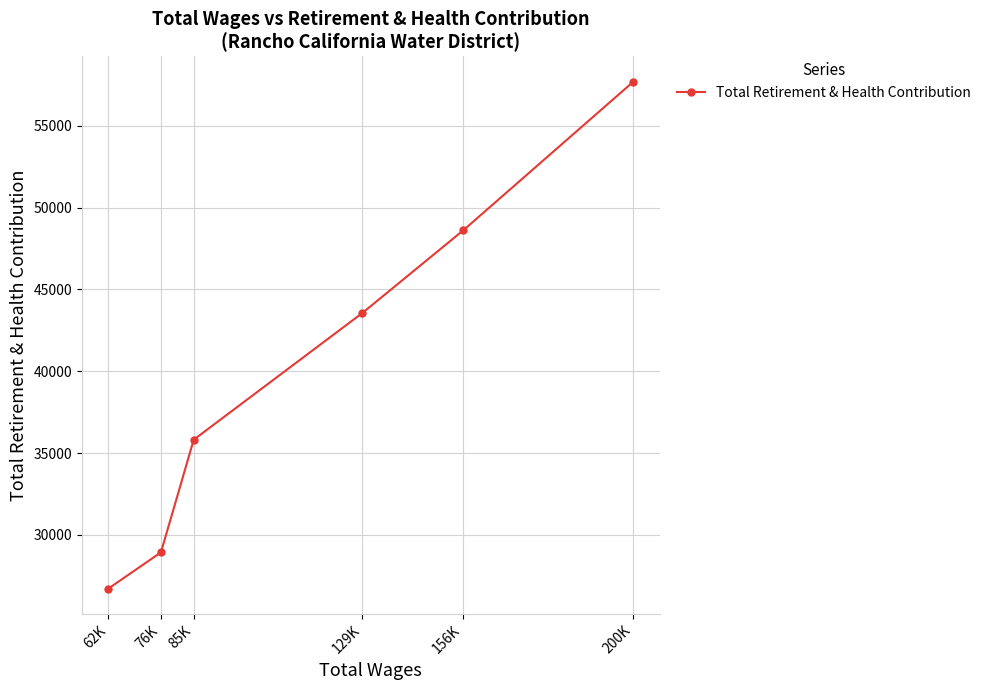

Which has a higher value, 85K or 76K?

85K